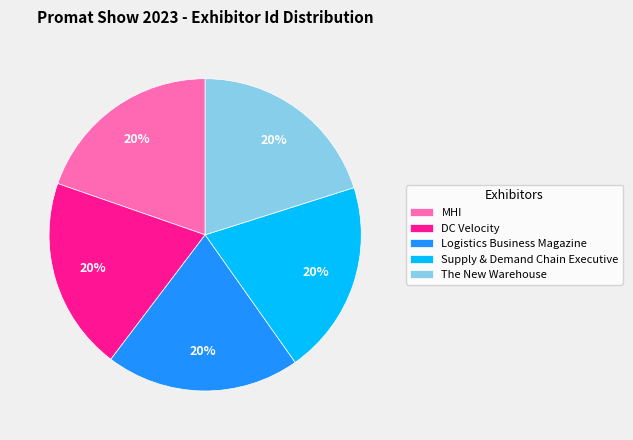

Count the number of slices in the pie.

5